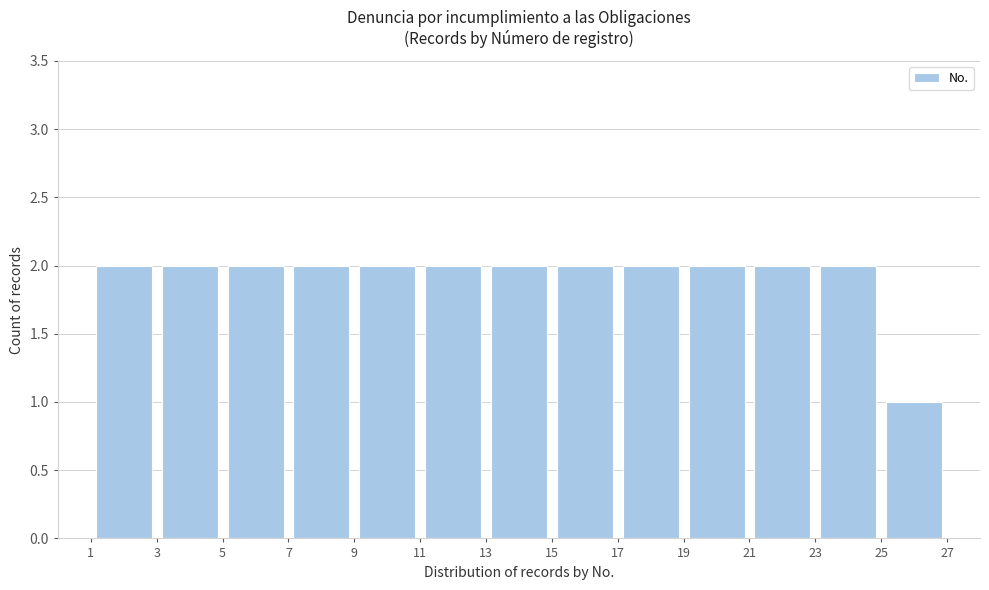

What is the height of the bar covering 25 to 27 on the x-axis? The values are not printed on the chart, so give them approximately, as read against the axis.

1